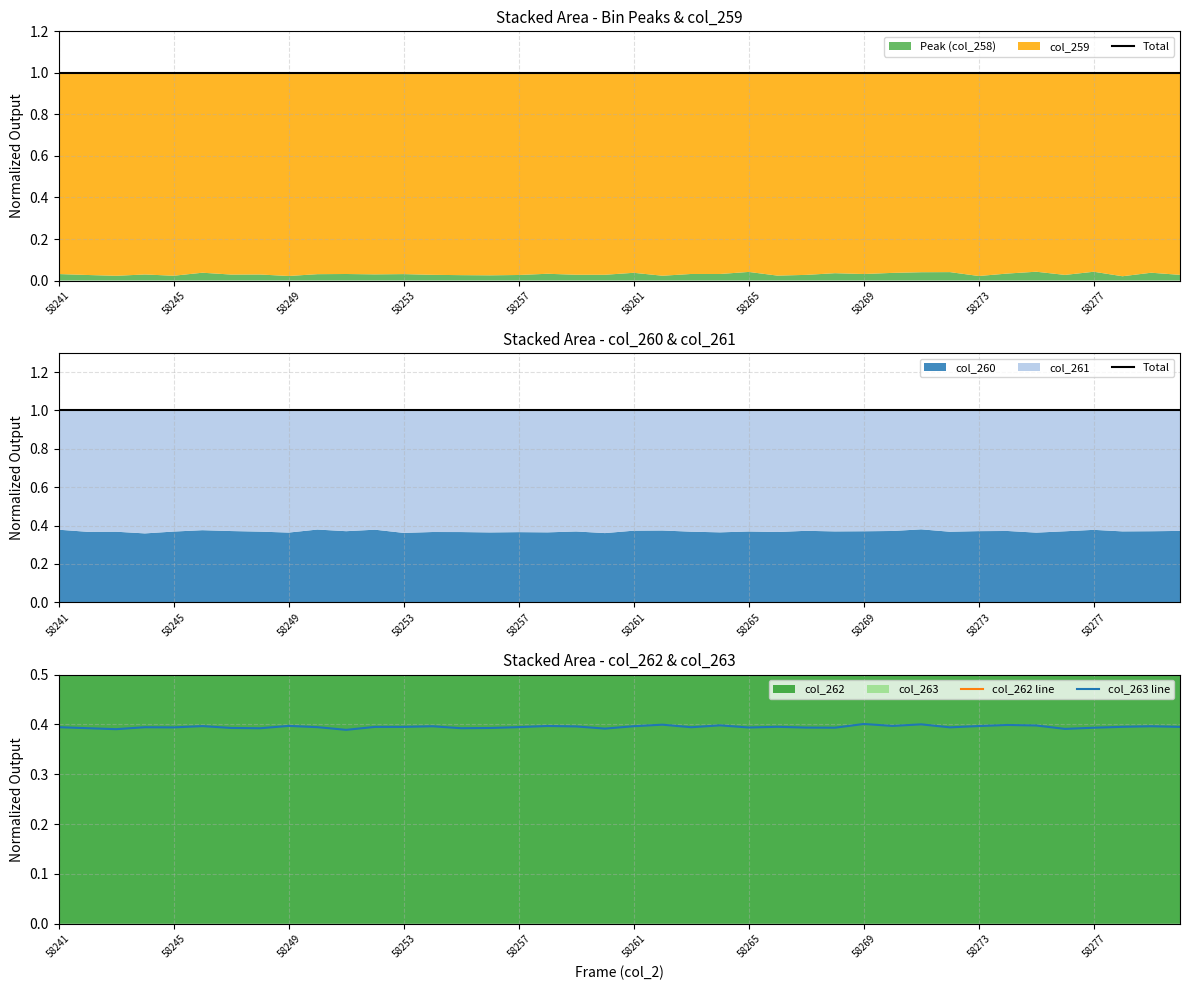

Is the value of Total at 14 greater than the value of col_262 line at 16?

Yes